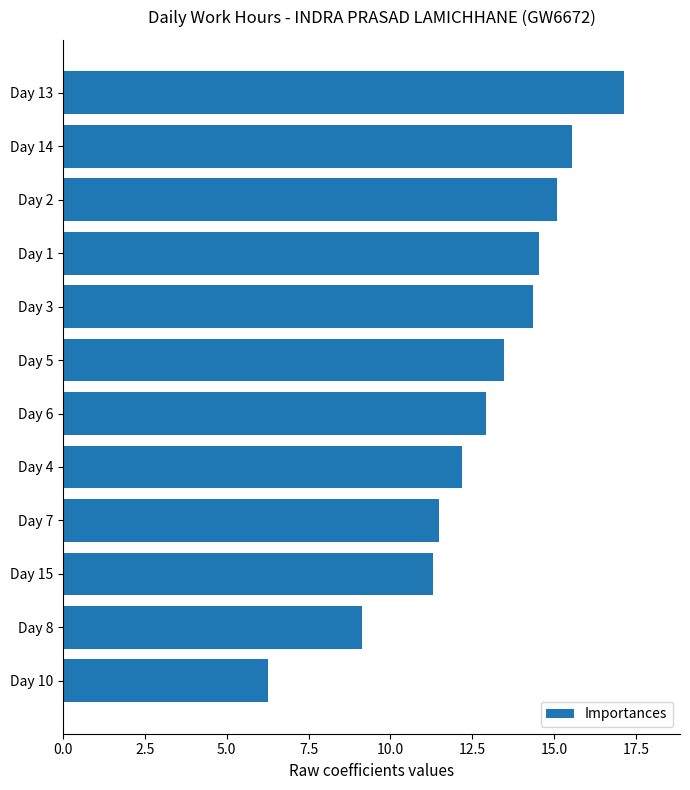

True or false: the data shows 4.5 at Day 4.

False